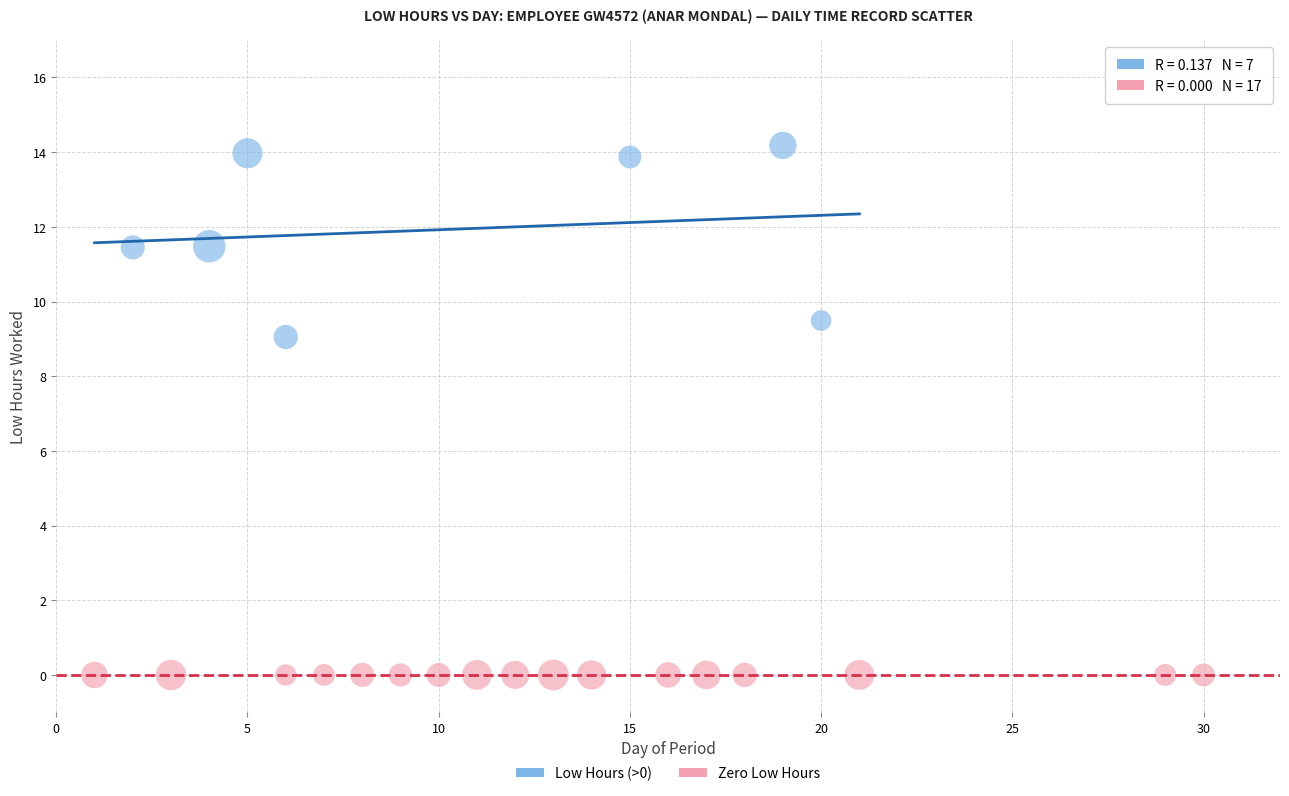

Which series reaches the maximum Y coordinate?

Low Hours (>0)